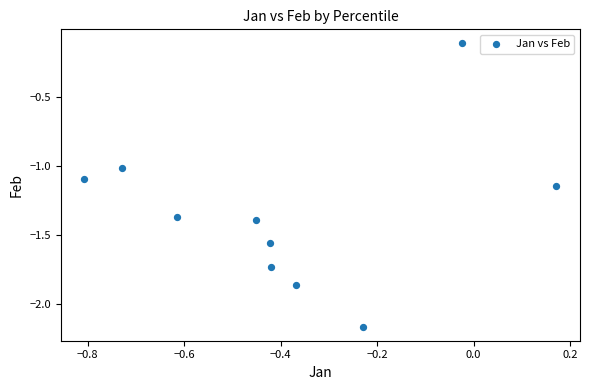

What is the range of Y values (max minus min)?

2.1